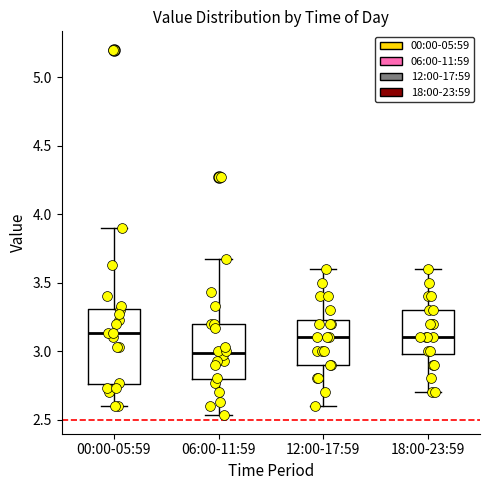

Reading left to right, transcribe this box plot: for each box, give where its median line is, the range the box spans, and where its two whiskers end, as read against the y-axis. The values are not printed on the chart, so give them approximately, as read against the axis.

00:00-05:59: median 3.15, box 2.75 to 3.30, whiskers 2.60 to 3.90
06:00-11:59: median 3.00, box 2.80 to 3.20, whiskers 2.55 to 3.65
12:00-17:59: median 3.10, box 2.90 to 3.25, whiskers 2.60 to 3.60
18:00-23:59: median 3.10, box 3.00 to 3.30, whiskers 2.70 to 3.60